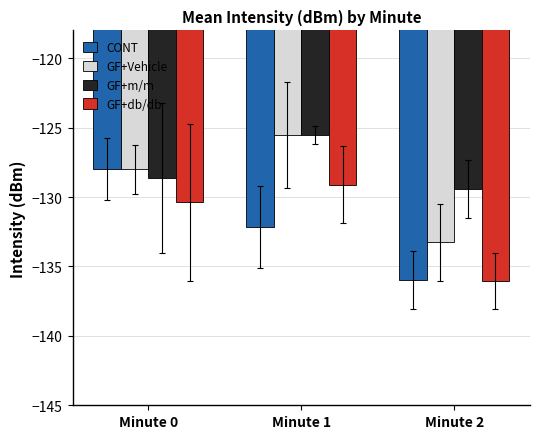

What are all the series names shown in the legend?

CONT, GF+Vehicle, GF+m/m, GF+db/db